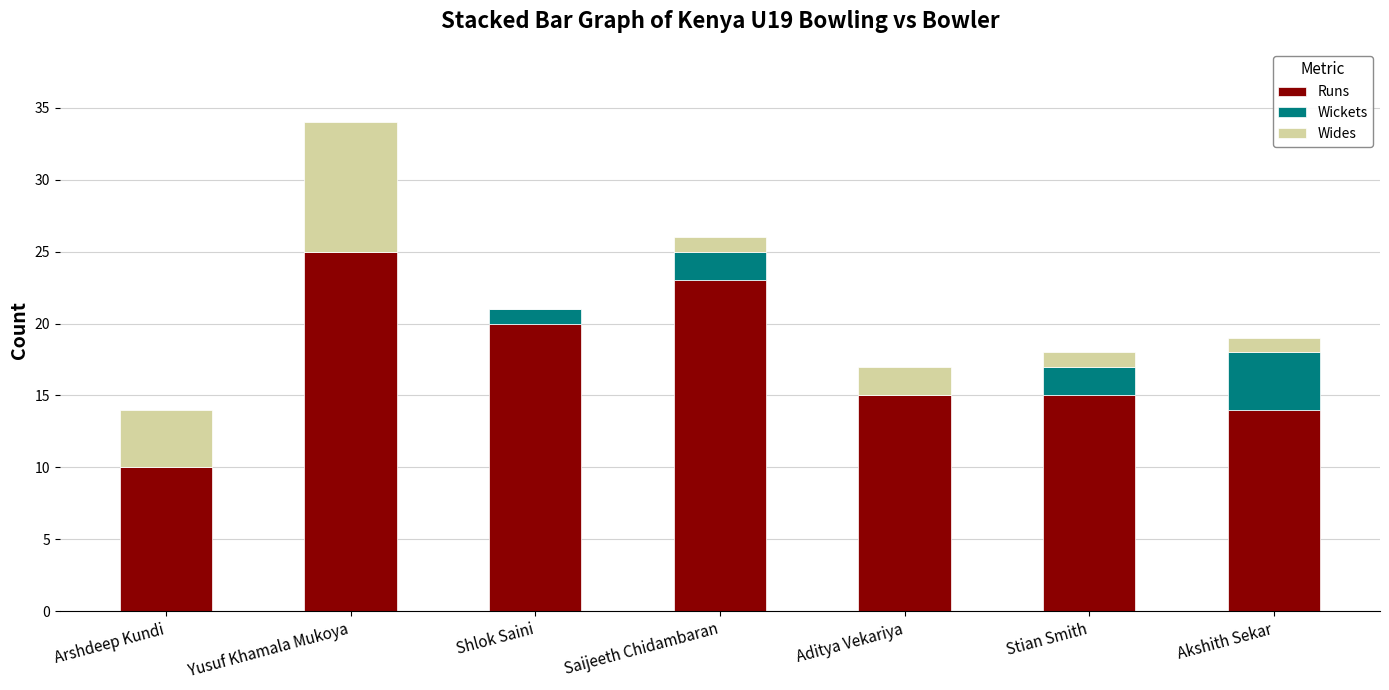

At which category is the sum across all series the highest?

Yusuf Khamala Mukoya